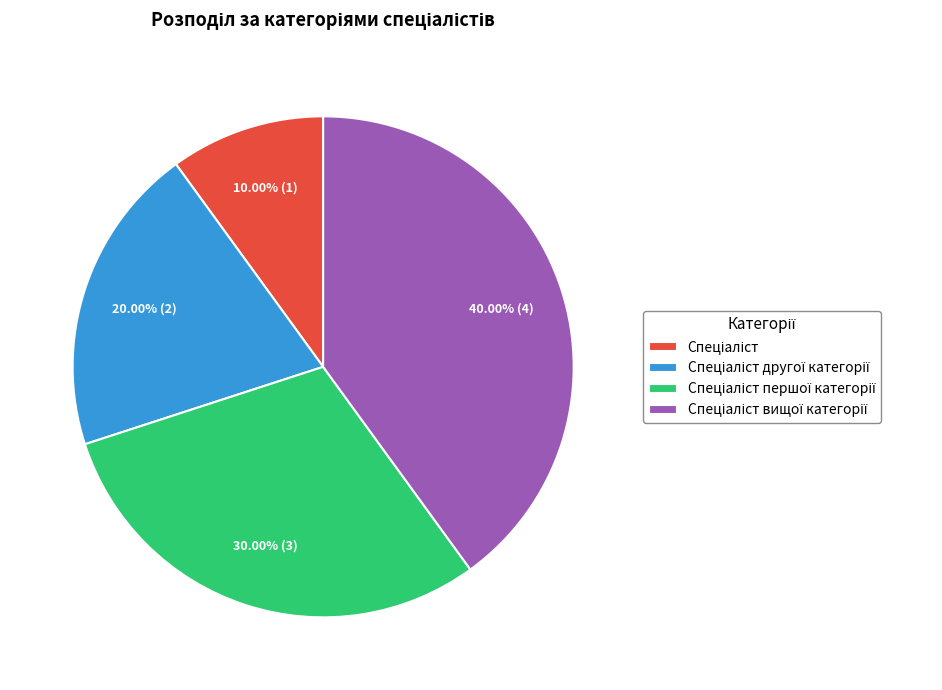

To the nearest percent, what is the average slice percentage?

25%